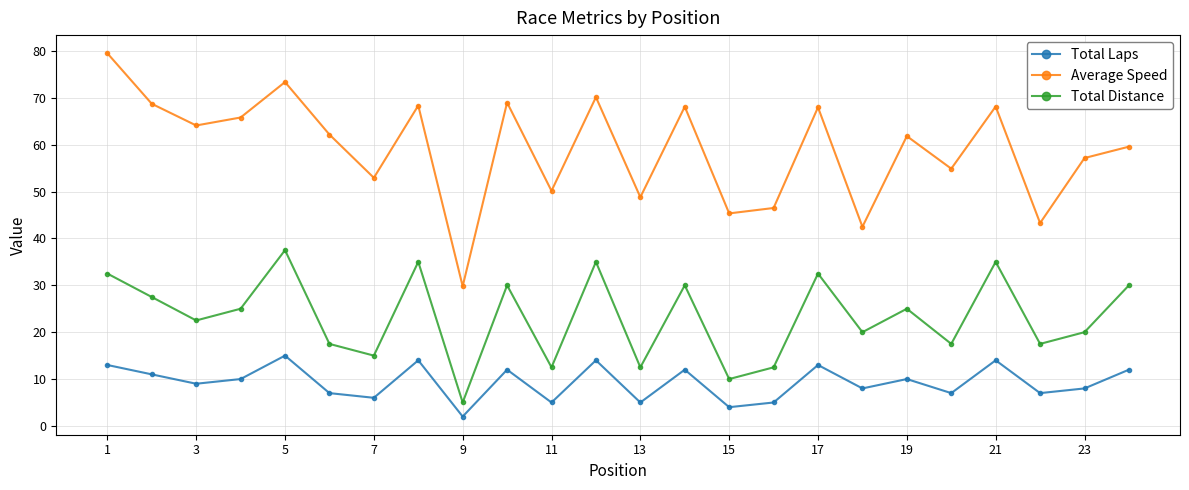

What is the sum of all Total Laps values?

223.0